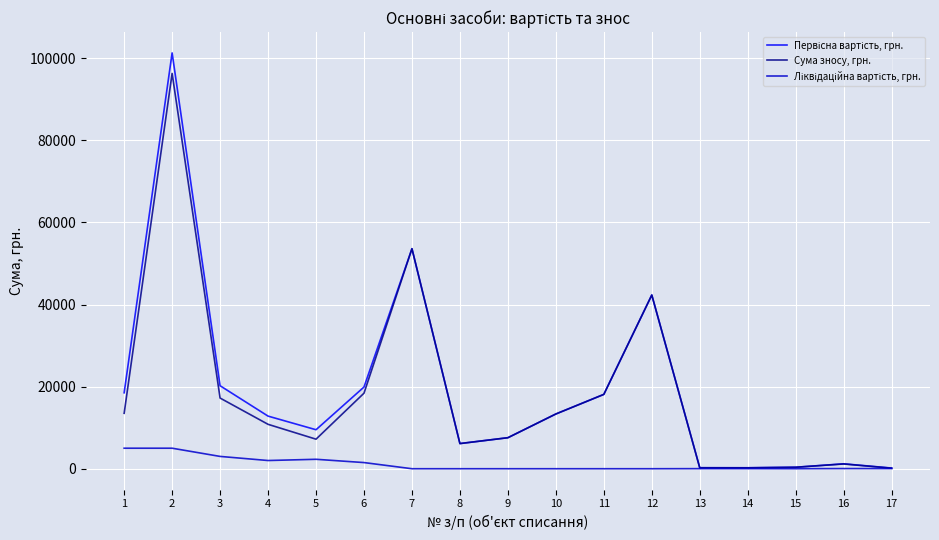

What is the spread (max minus min) of values at 10?

13338